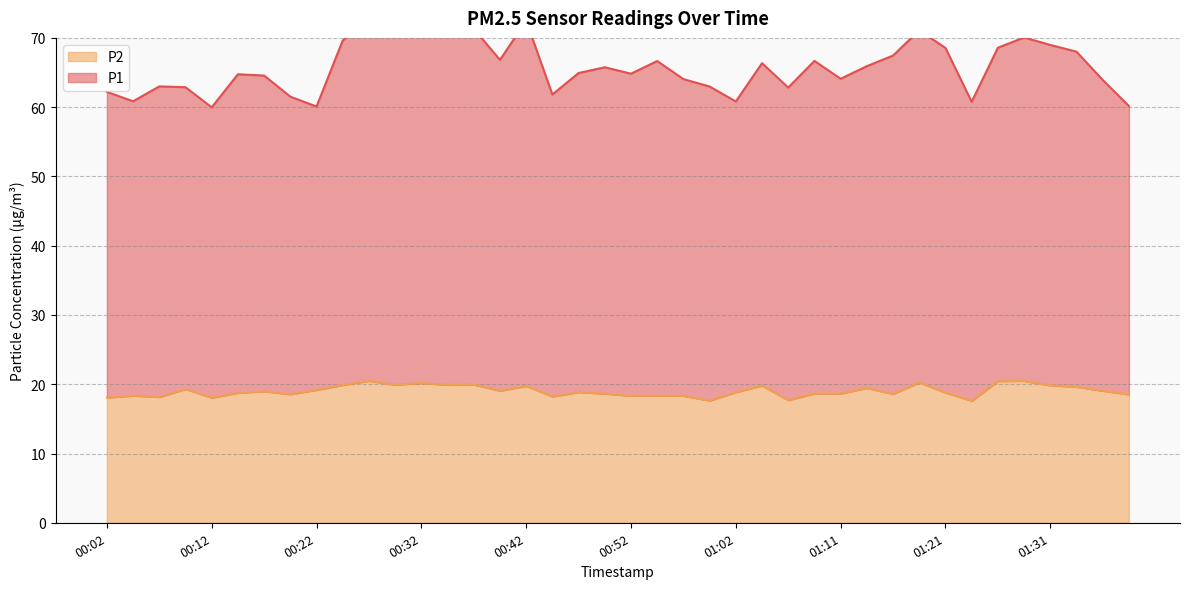

True or false: P2 and P1 intersect in this chart.

False